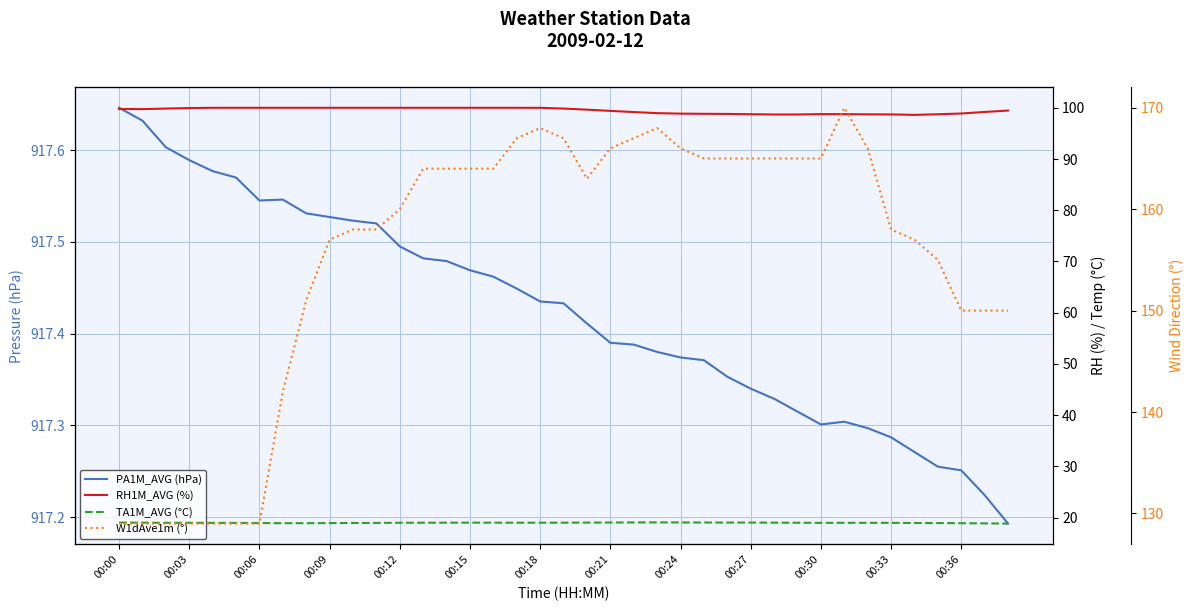

True or false: W1dAve1m (°) has more than 1 interior local peaks.

True